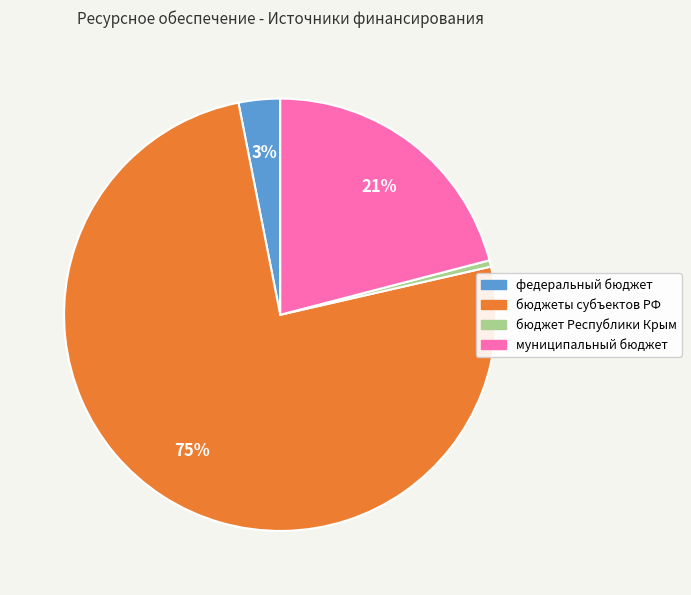

Count the number of slices in the pie.

4